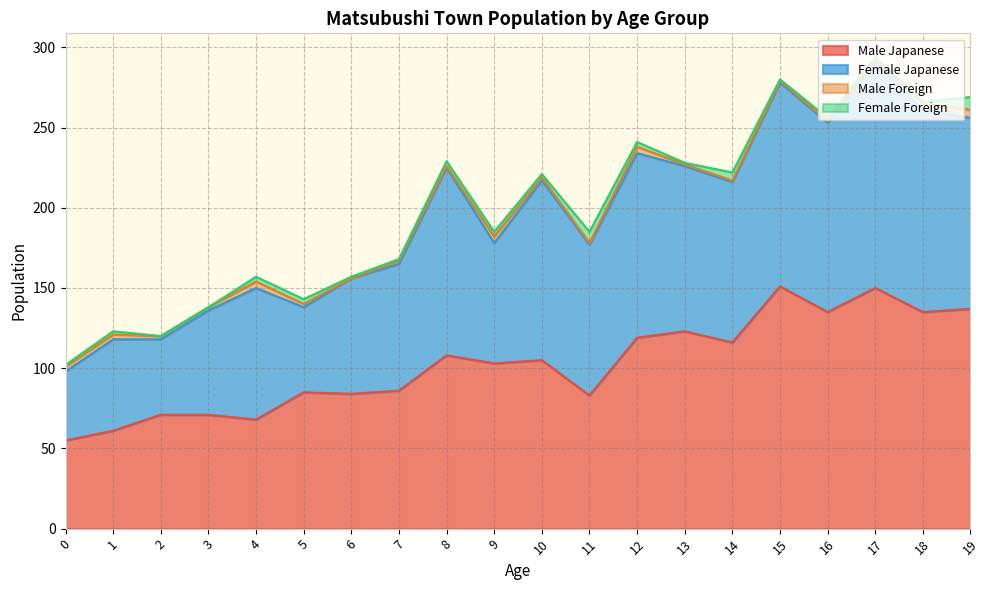

Which series has the largest range (max minus min)?

Female Japanese